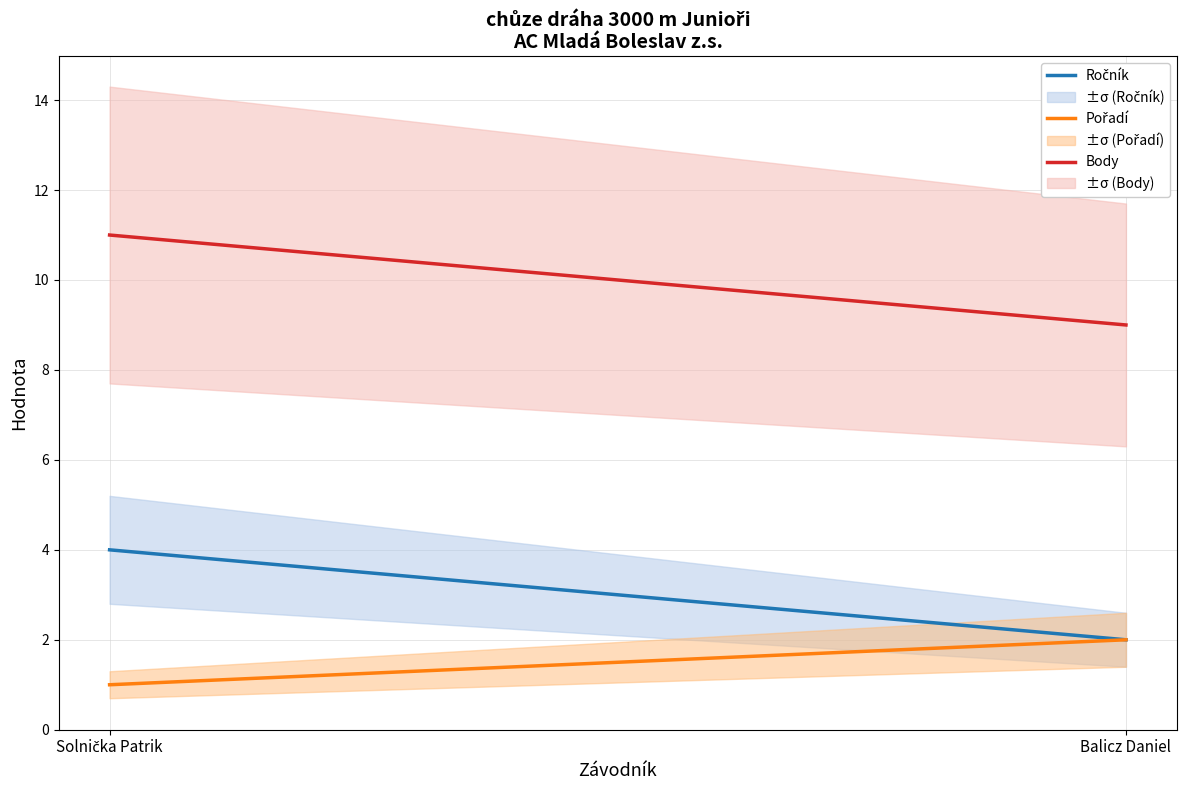

How many lines are shown in the chart?

3